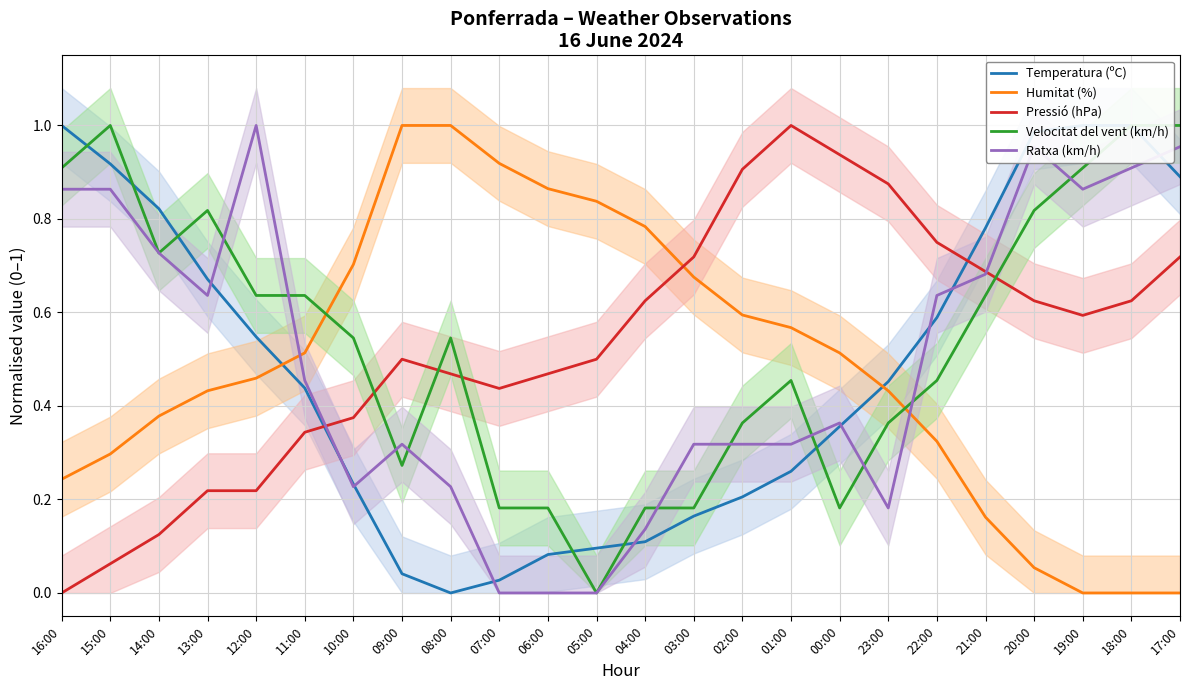

Does the chart have visible grid lines?

Yes